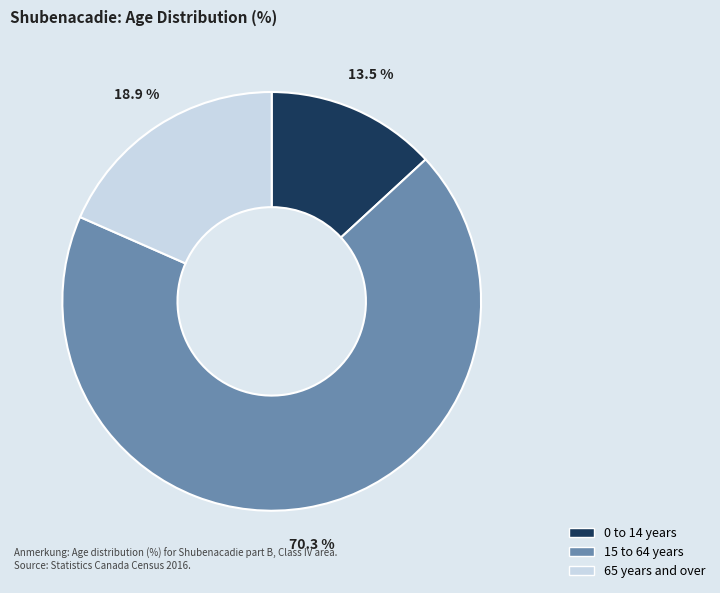

What is the change in value from 0 to 14 years to 15 to 64 years?

+56.8